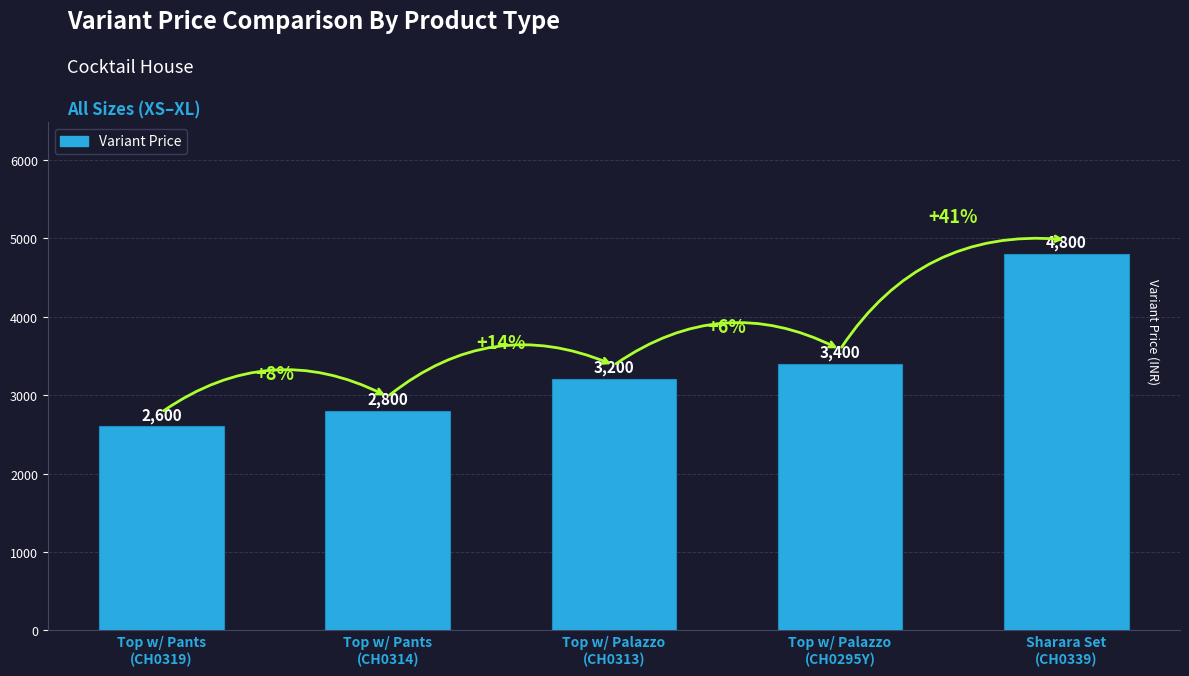

What position from the left is Sharara Set
(CH0339)?

5